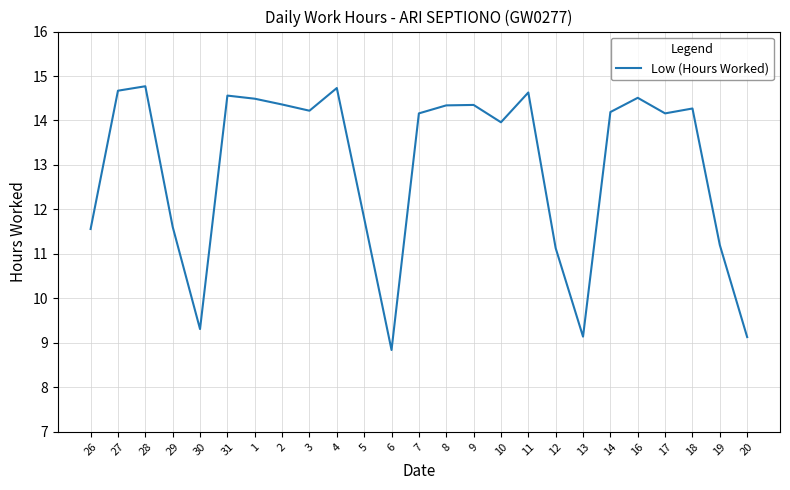

What is the change in value from 2 to 6?

-5.5